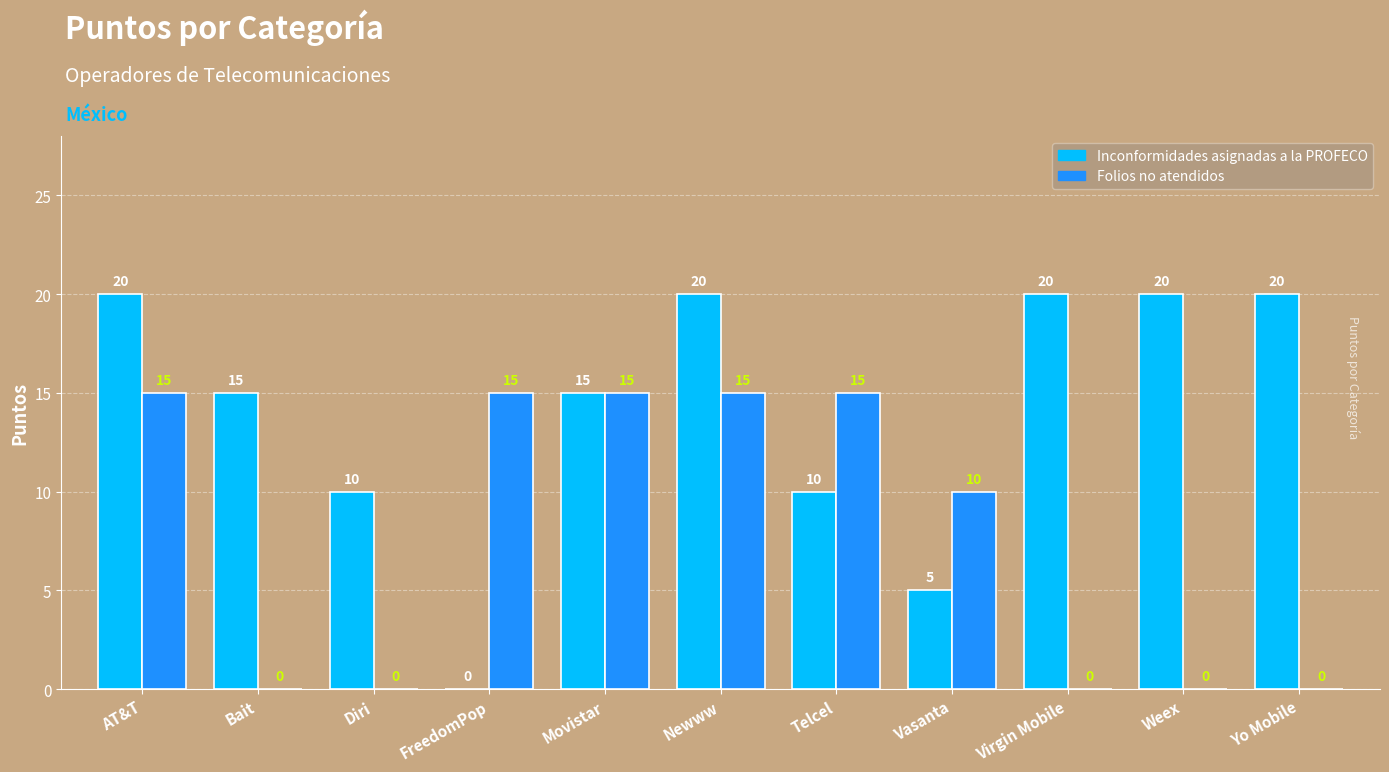

True or false: Folios no atendidos has a value of 21 at Telcel.

False